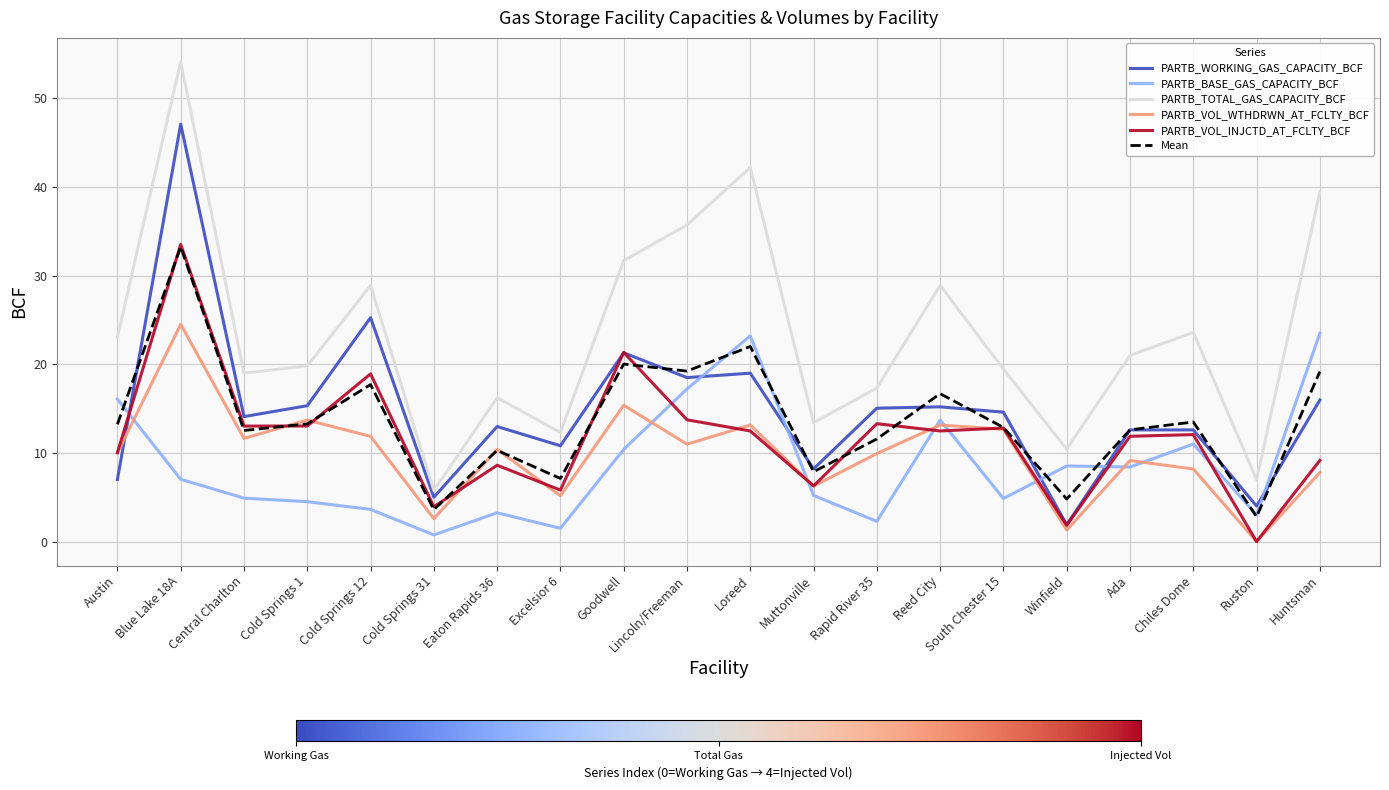

What is the lowest value of the PARTB_WORKING_GAS_CAPACITY_BCF series?

1.9